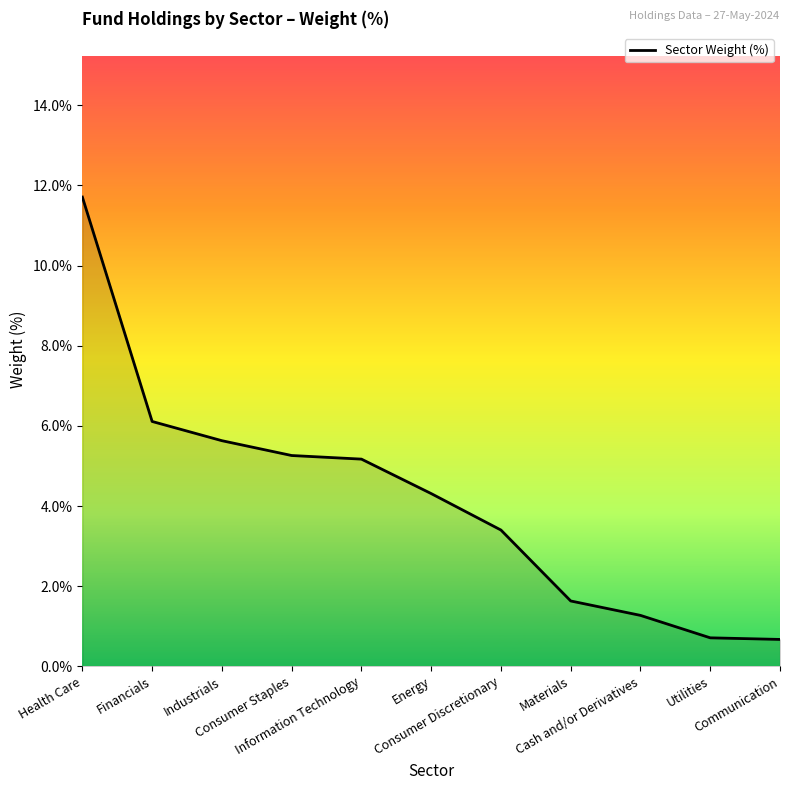

The value at Consumer Discretionary is 1.1. True or false?

False